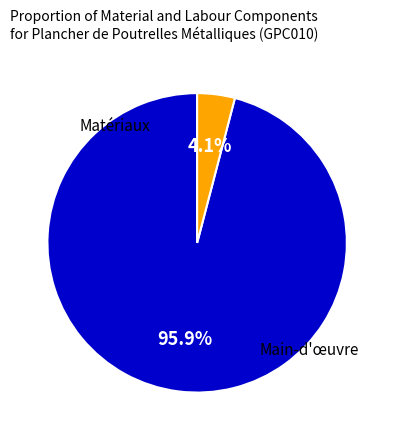

Does any single category account for the majority?

Yes